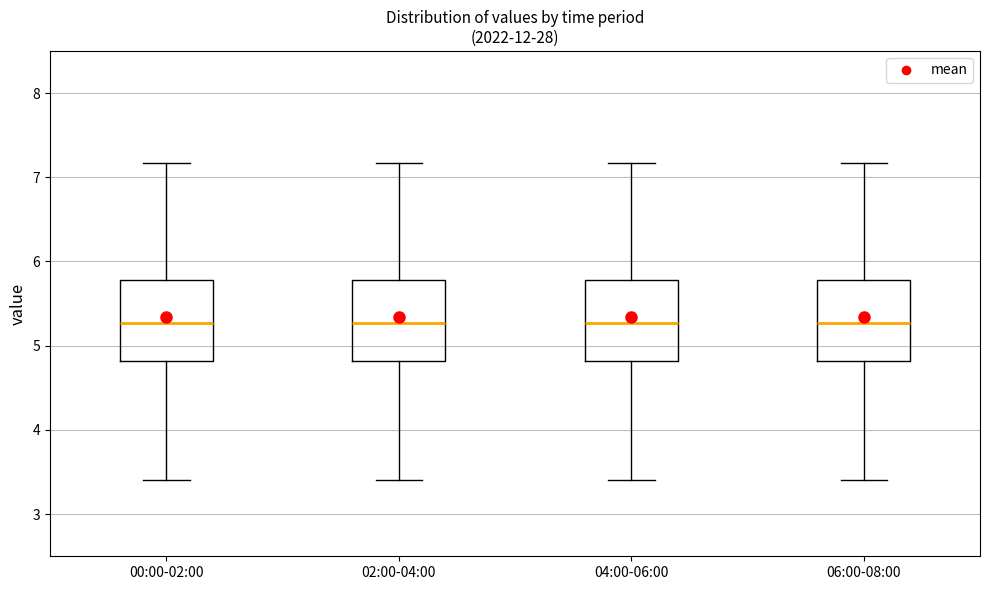

Reading left to right, transcribe this box plot: for each box, give where its median line is, the range the box spans, and where its two whiskers end, as read against the y-axis. The values are not printed on the chart, so give them approximately, as read against the axis.

00:00-02:00: median 5.3, box 4.8 to 5.8, whiskers 3.4 to 7.2
02:00-04:00: median 5.3, box 4.8 to 5.8, whiskers 3.4 to 7.2
04:00-06:00: median 5.3, box 4.8 to 5.8, whiskers 3.4 to 7.2
06:00-08:00: median 5.3, box 4.8 to 5.8, whiskers 3.4 to 7.2